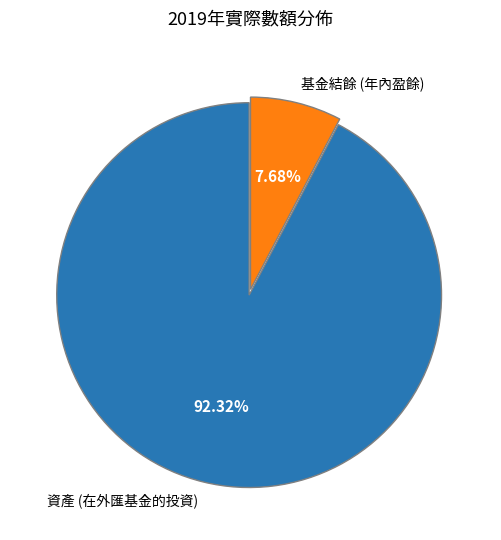

How many slices are in this pie chart?

2